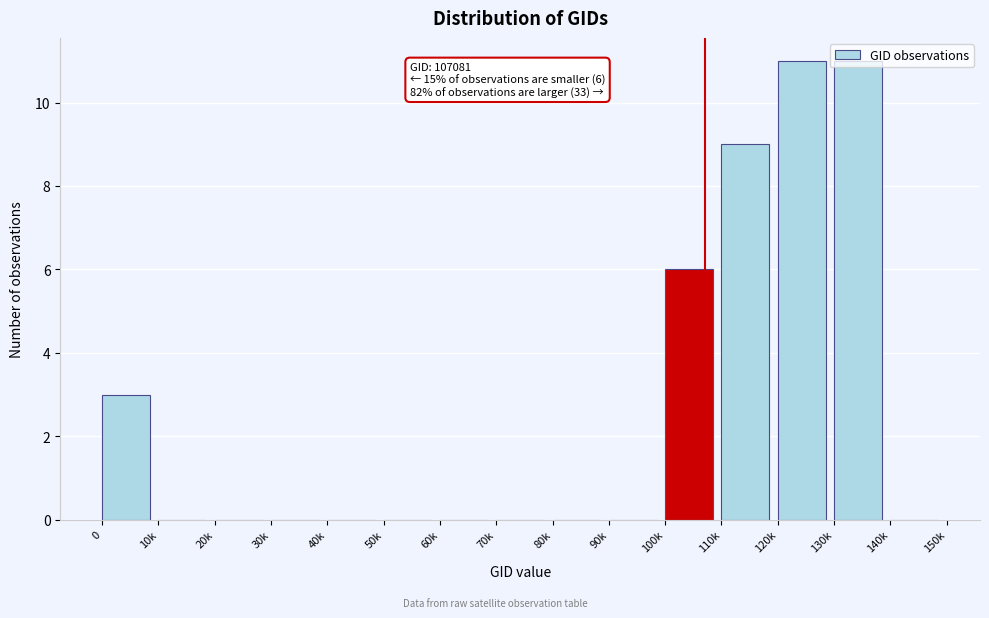

What is the sum of the values at 40k and 100k?

6